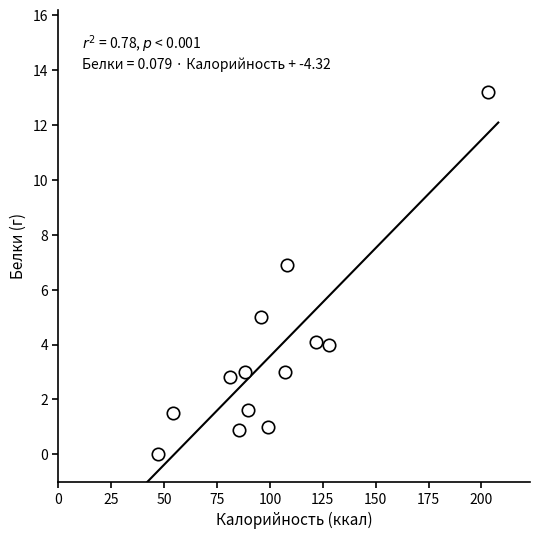

What is the range of Y values (max minus min)?

13.2